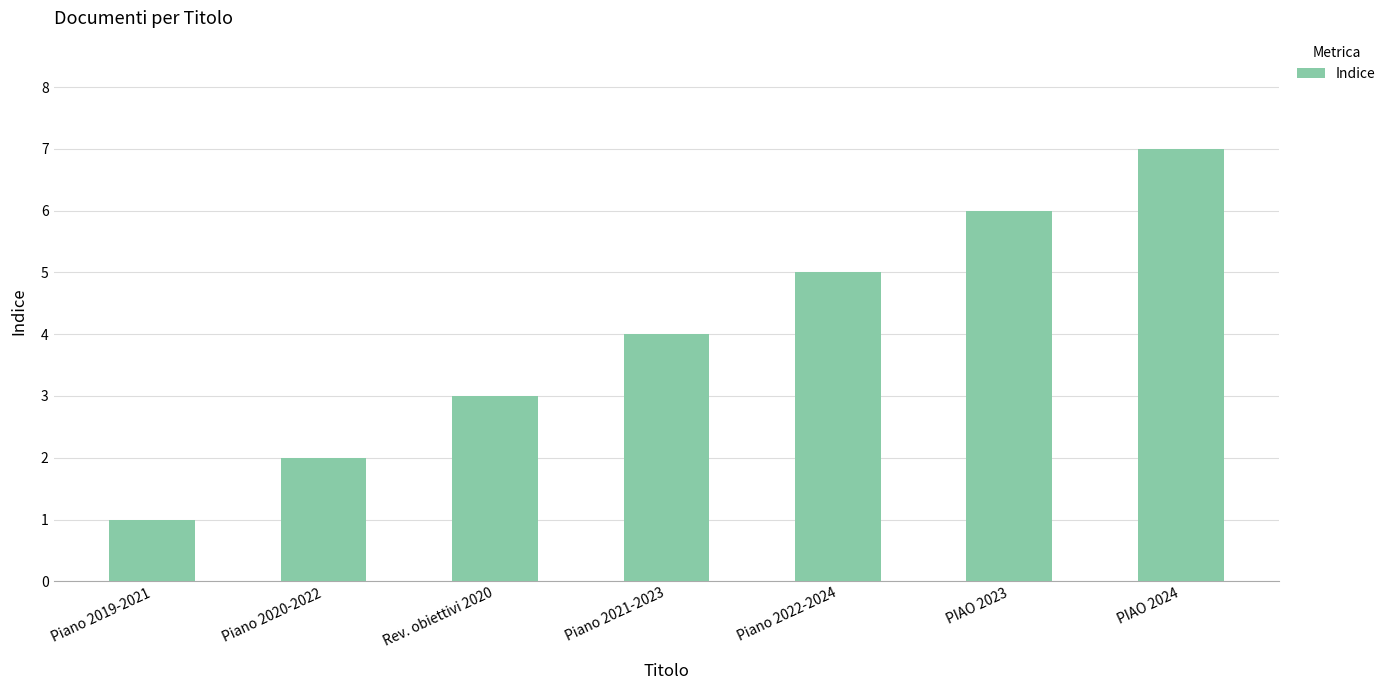

What is the change in value from Piano 2020-2022 to Piano 2021-2023?

+2